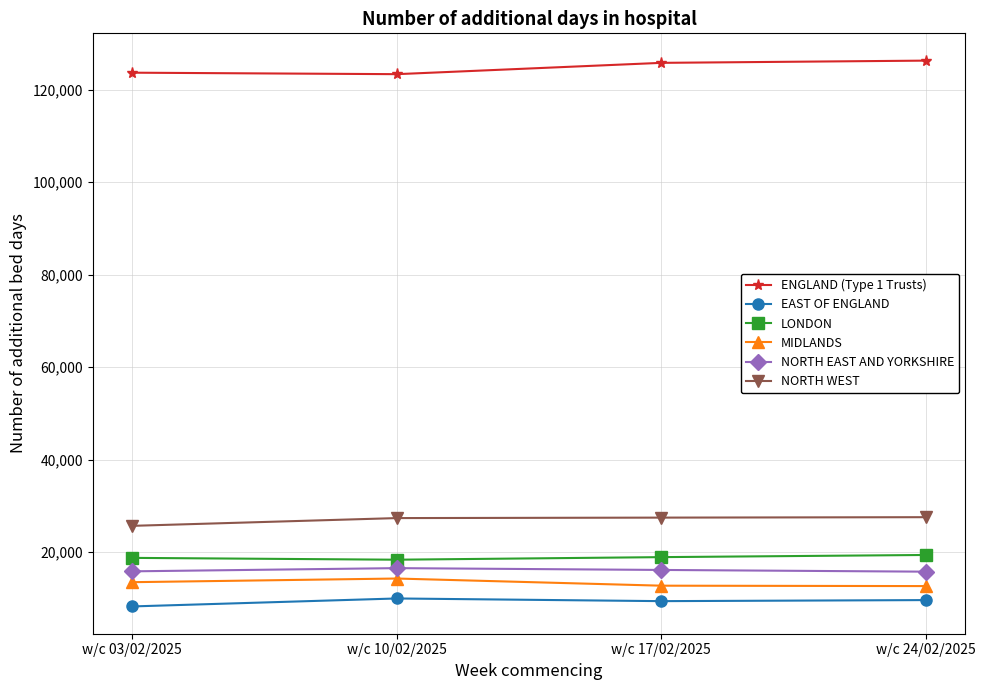

The value of ENGLAND (Type 1 Trusts) at w/c 24/02/2025 is 32294. True or false?

False